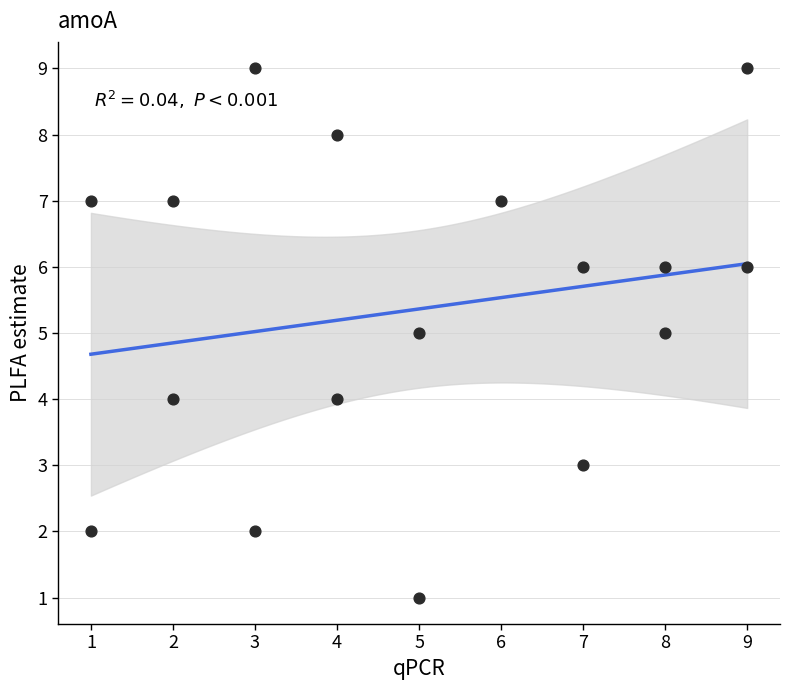

What is the range of X values (max minus min)?

8